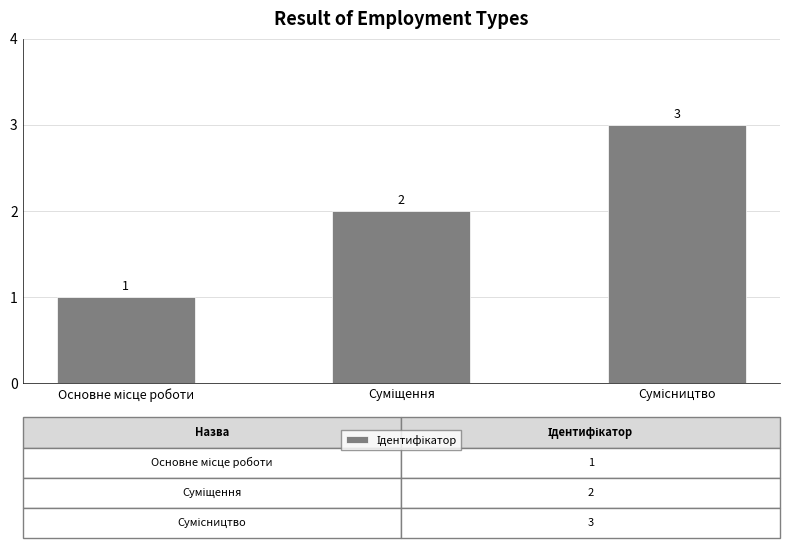

How many bars are there in total?

3